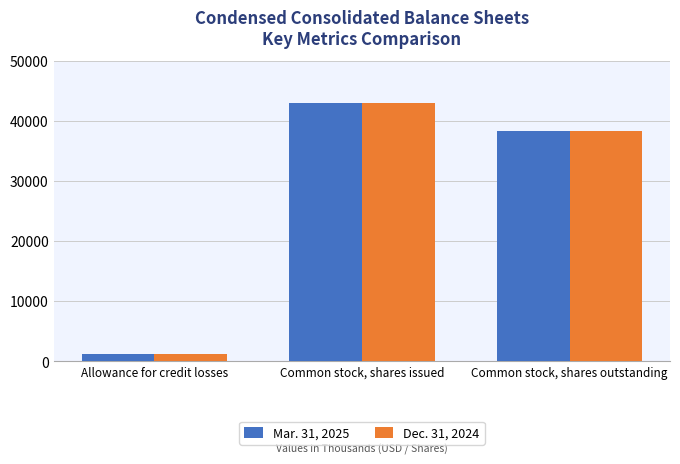

Rank the categories by Mar. 31, 2025 value from lowest to highest.

Allowance for credit losses, Common stock, shares outstanding, Common stock, shares issued